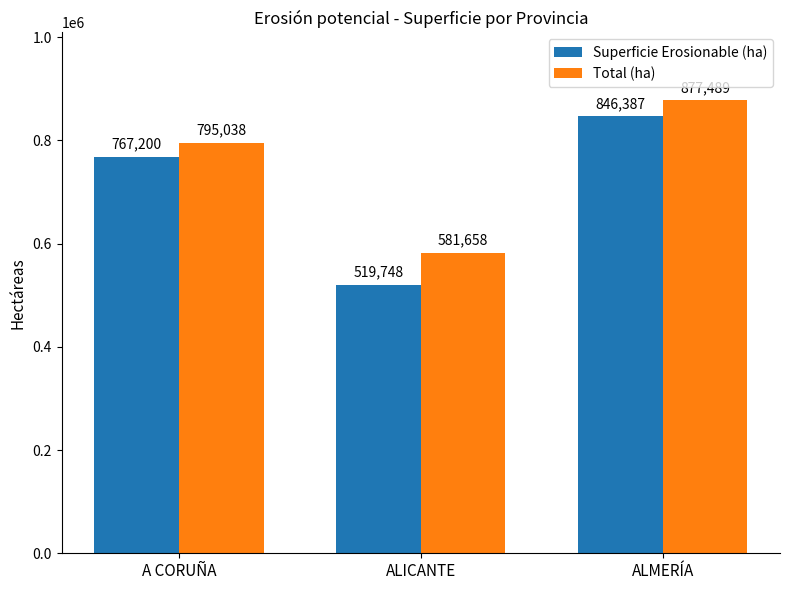

The value of Total (ha) at A CORUÑA is 795038.4. True or false?

True